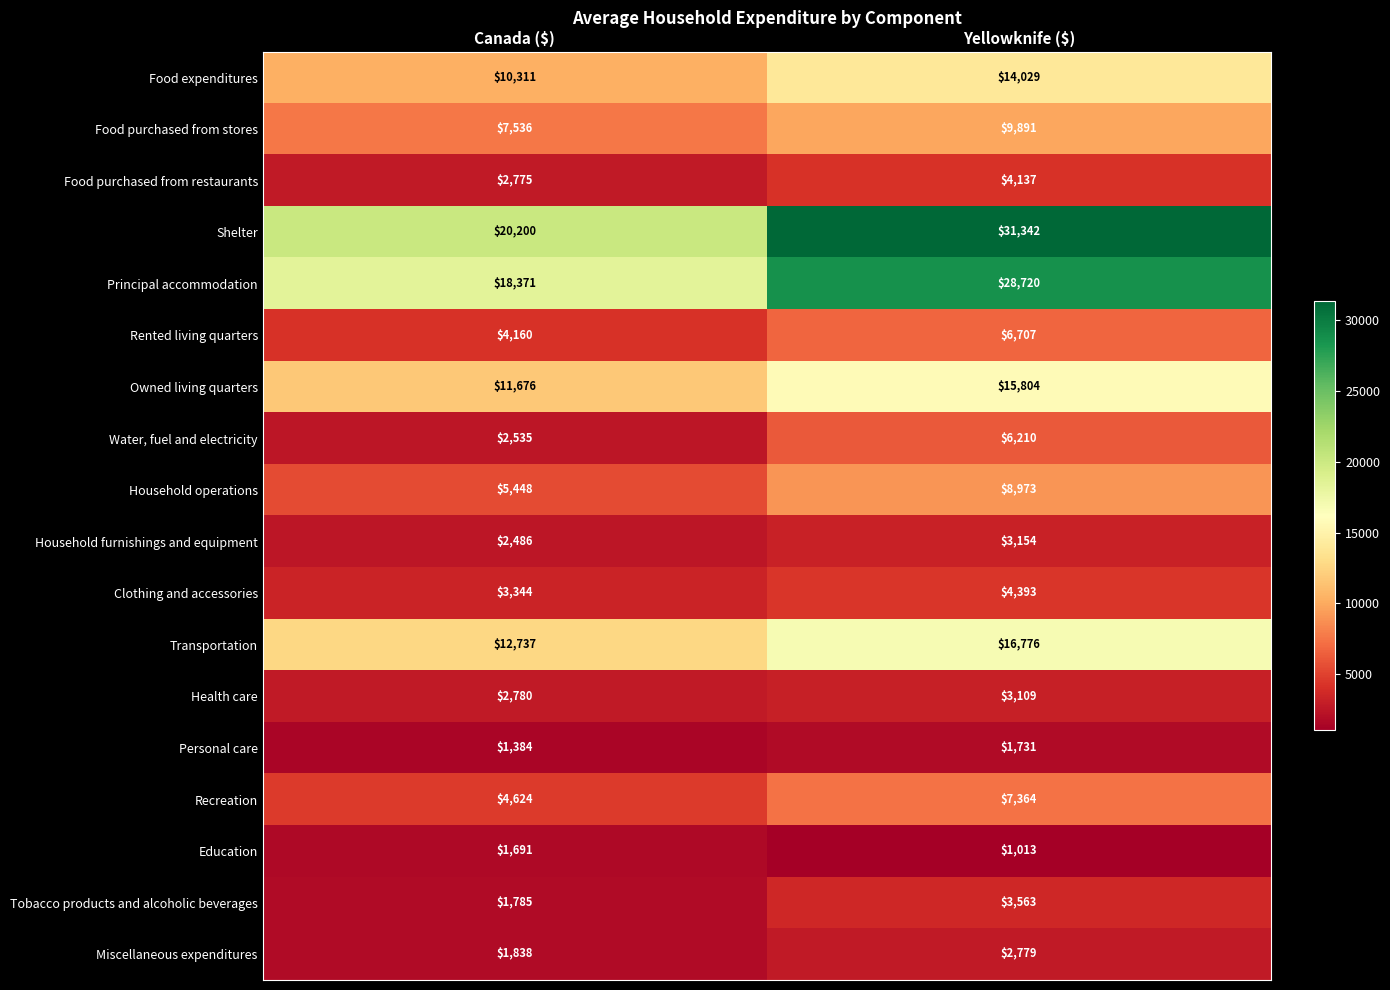

What is the average value of the Food purchased from restaurants series?

3456